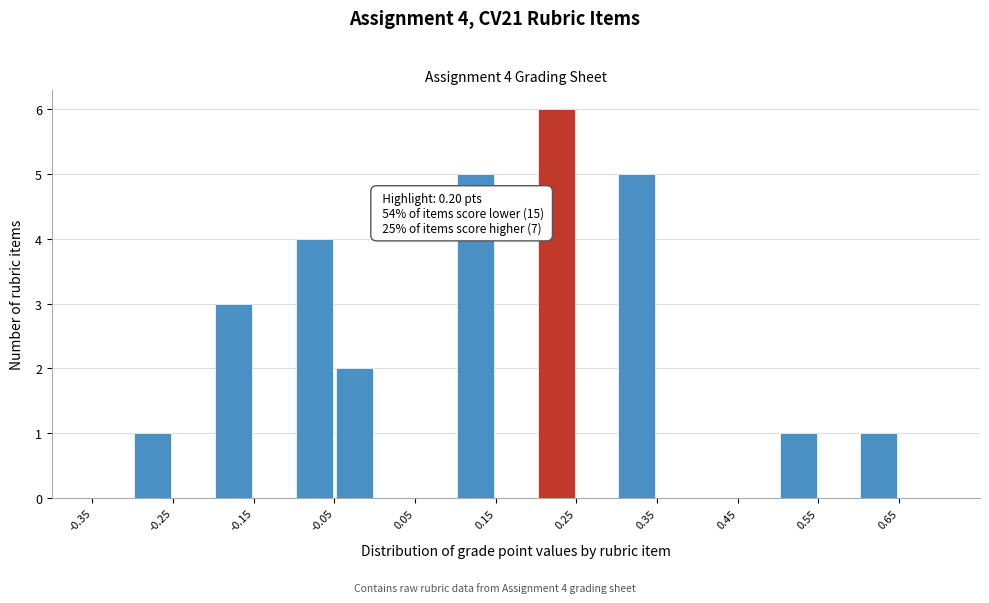

Over which range of the x-axis is the bar tallest?

0.20 to 0.25